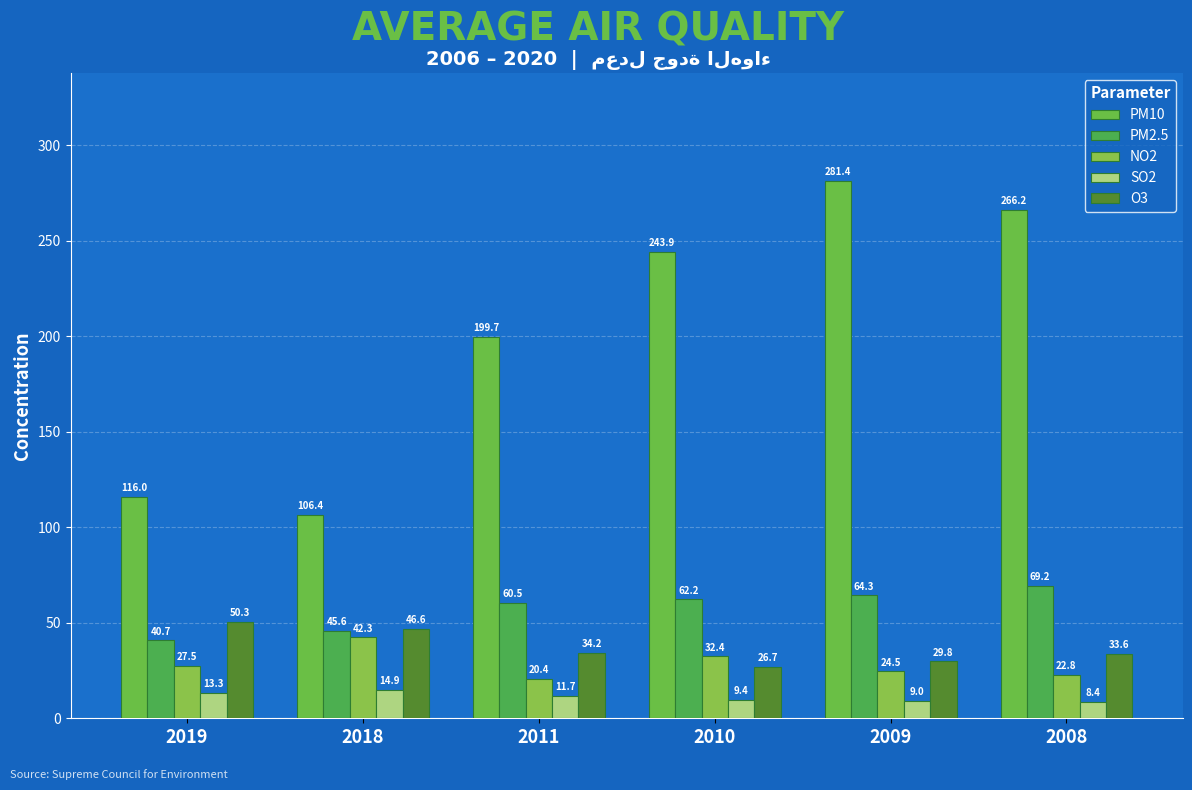

True or false: O3 has a value of 12.6 at 2019.

False